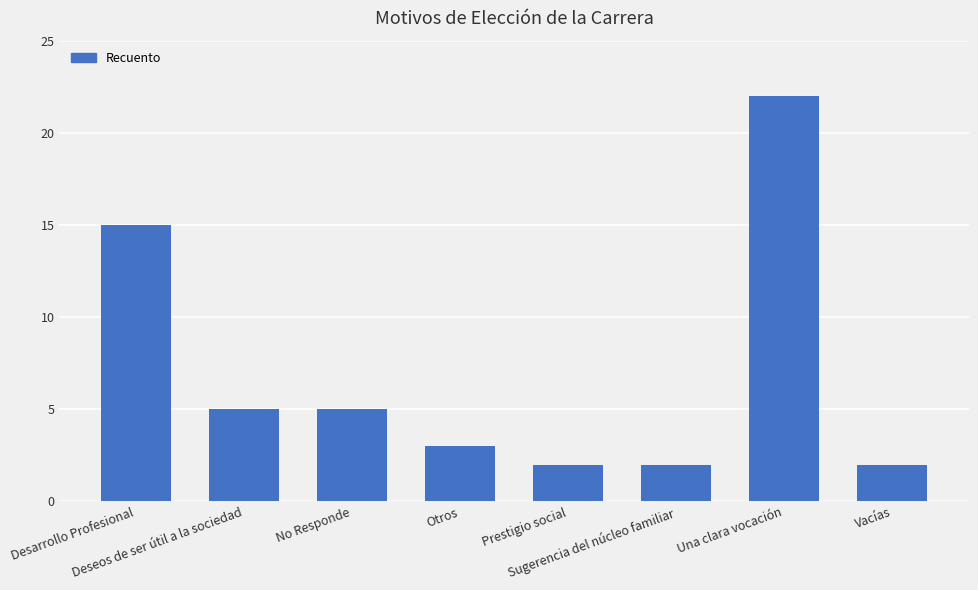

Where does the data first go above 5?

Desarrollo Profesional